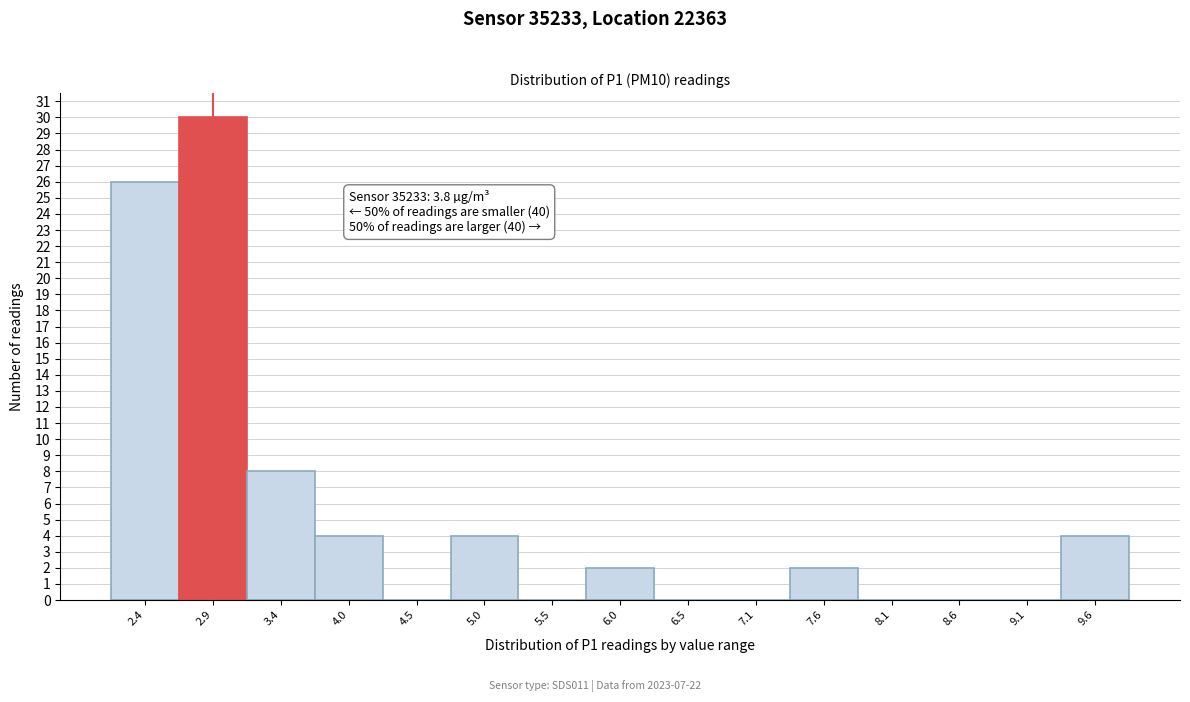

Reading left to right, transcribe all the data shown in this chart.

2.4=26	2.9=30	3.4=8	4.0=4	4.5=0	5.0=4	5.5=0	6.0=2	6.5=0	7.1=0	7.6=2	8.1=0	8.6=0	9.1=0	9.6=4